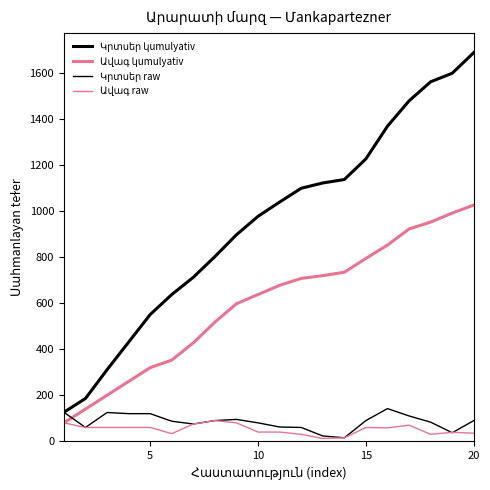

The value of Կրտսեր raw at 11 is 60. True or false?

True